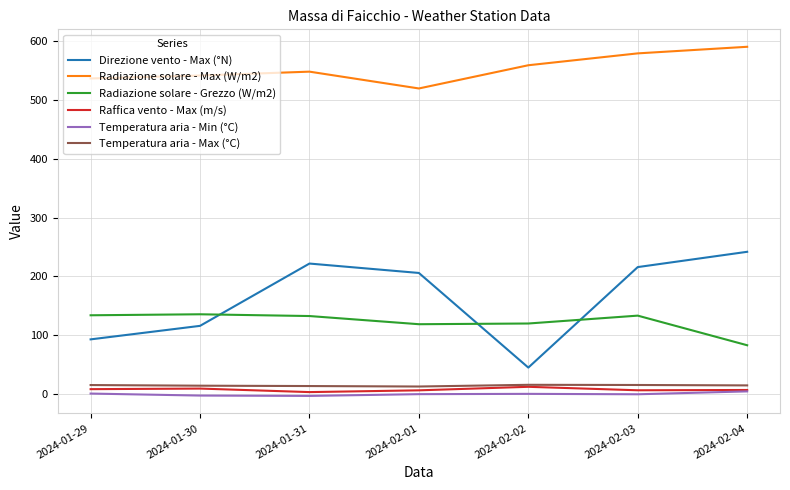

True or false: Radiazione solare - Grezzo (W/m2) has a value of 33.9 at 2024-02-03.

False